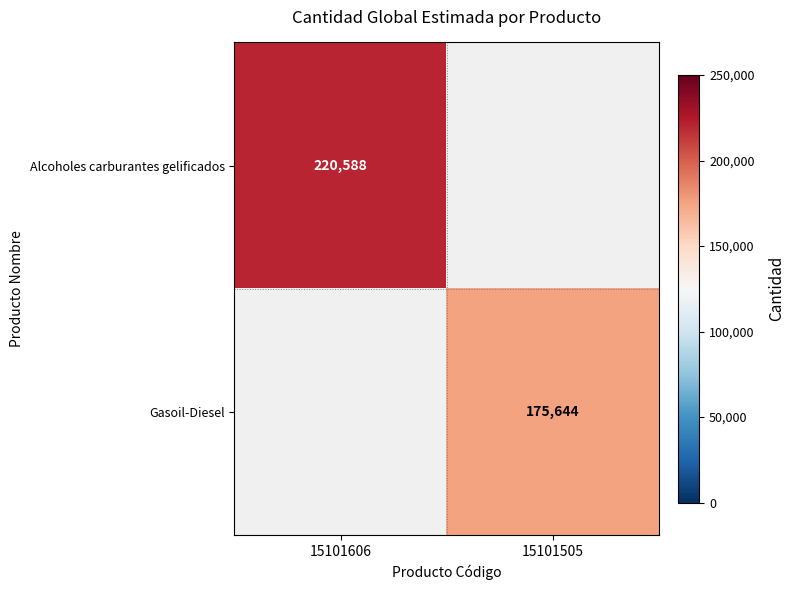

Is it true that Alcoholes carburantes gelificados equals 100576 at 15101606?

False